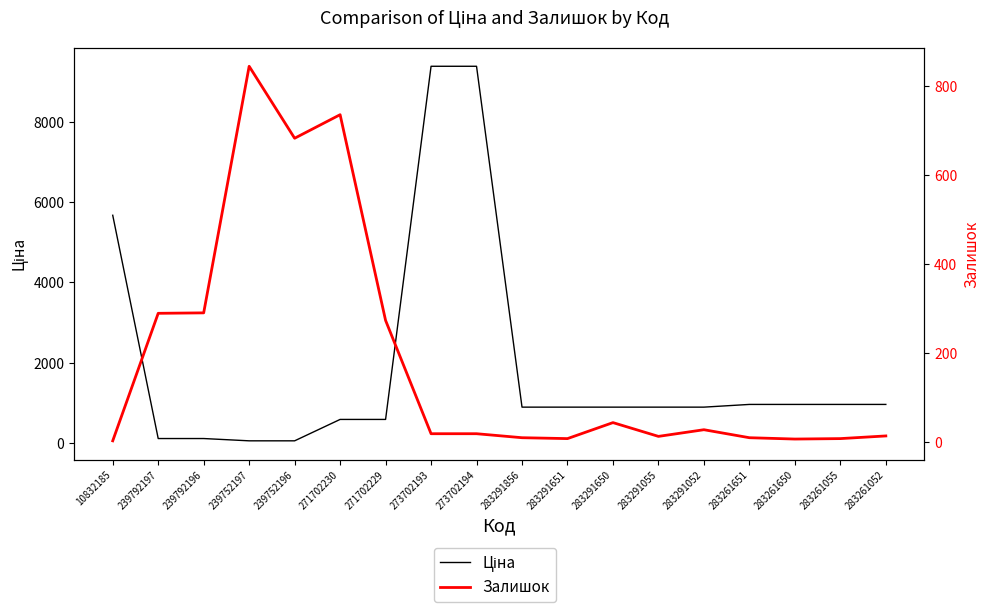

Read the Ціна value at 283291856.

895.9